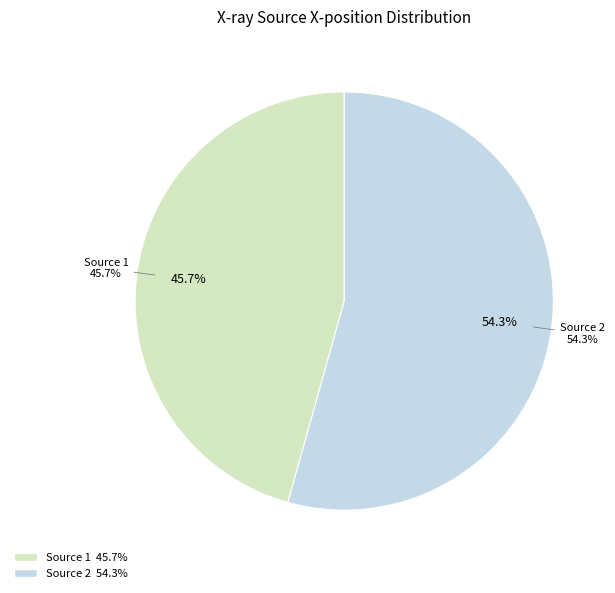

To the nearest percent, what is the average slice percentage?

50%